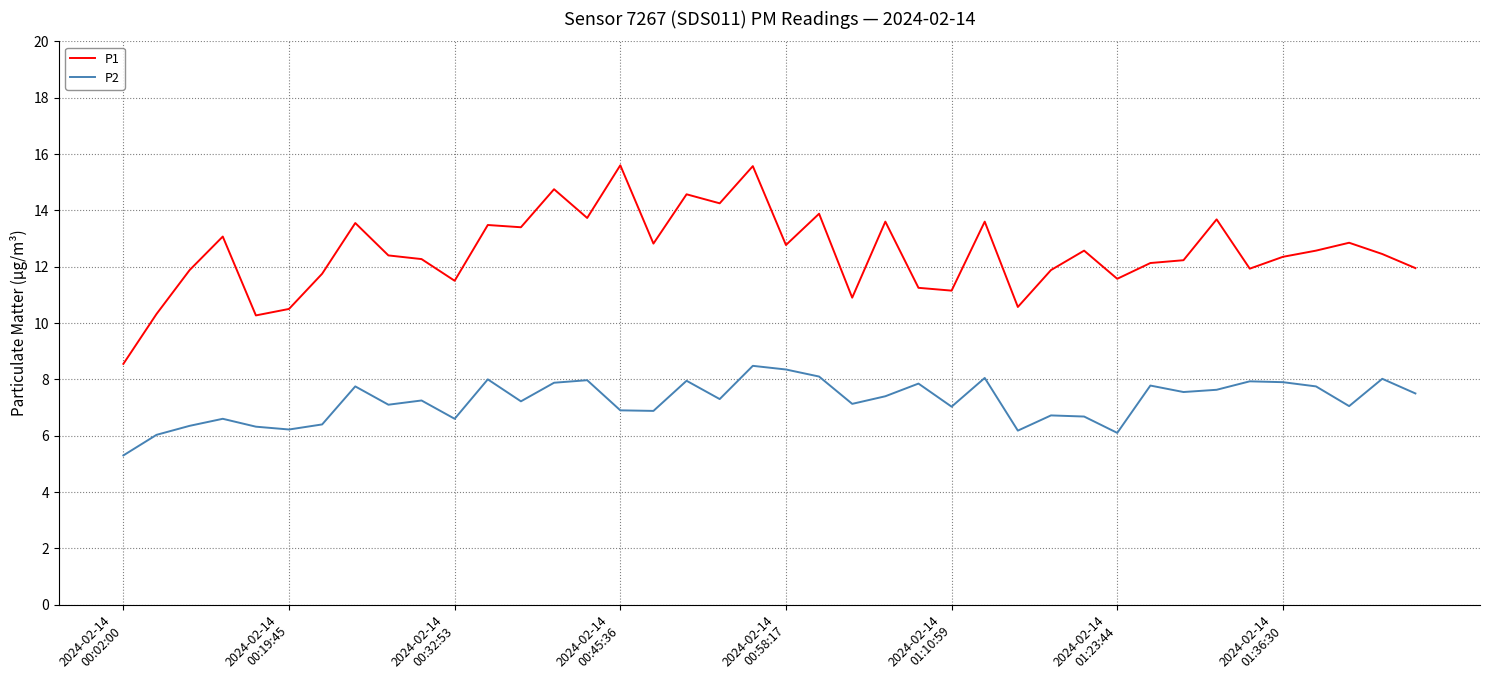

True or false: P1 and P2 cross at least once.

False